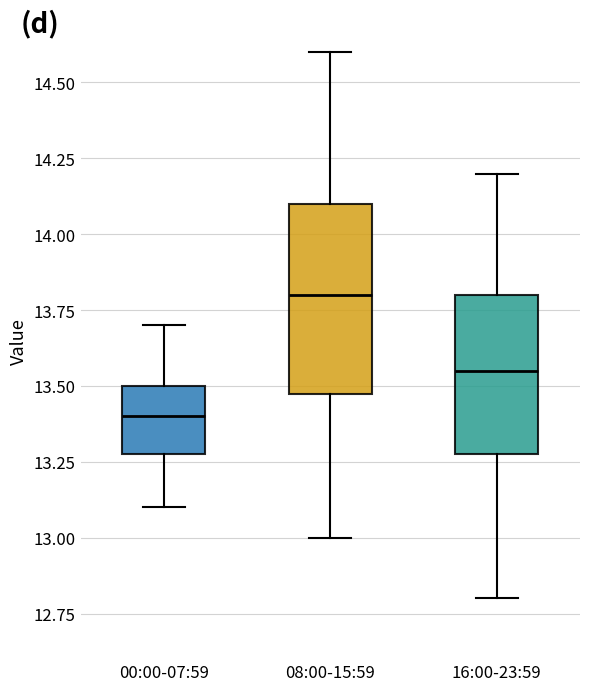

Reading left to right, read every box against the y-axis: the position of its median line, the range the box covers, and the ends of its whiskers. The values are not printed on the chart, so give them approximately, as read against the axis.

00:00-07:59: median 13.40, box 13.30 to 13.50, whiskers 13.10 to 13.70
08:00-15:59: median 13.80, box 13.50 to 14.10, whiskers 13.00 to 14.60
16:00-23:59: median 13.55, box 13.30 to 13.80, whiskers 12.80 to 14.20